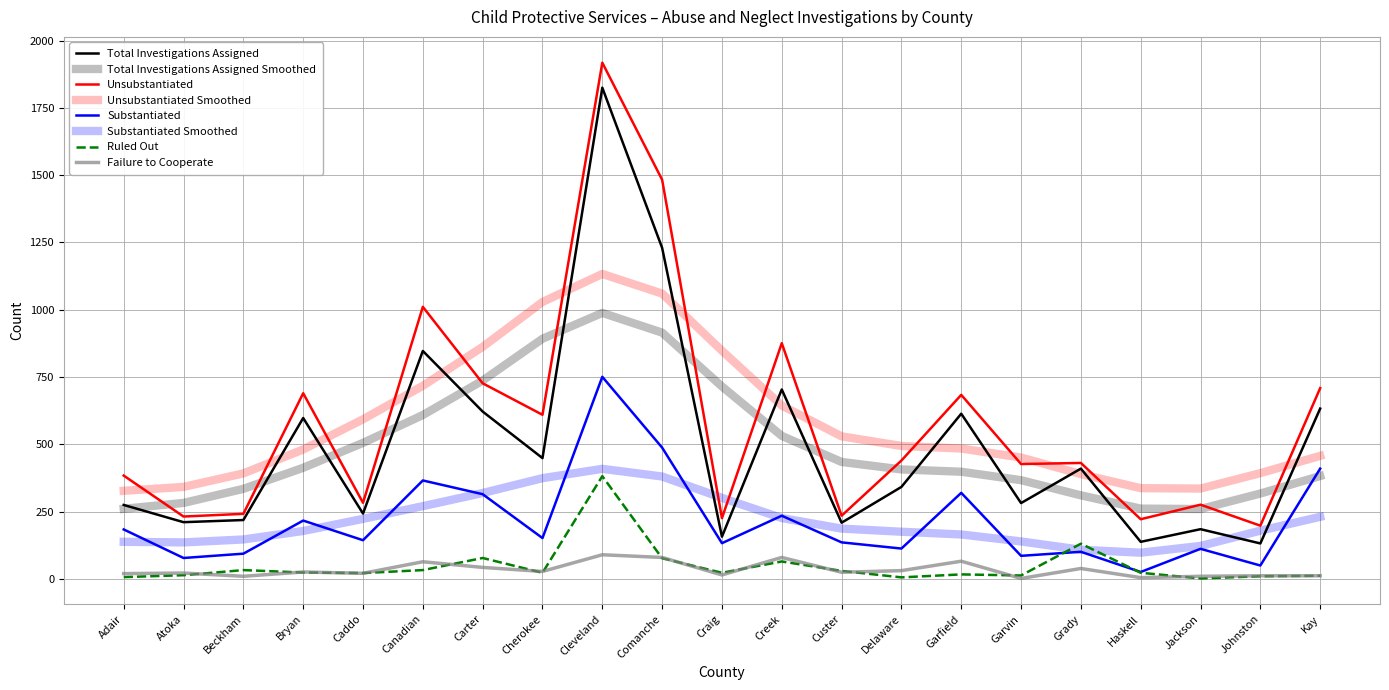

Reading left to right, transcribe all the data shown in this chart.

Total Investigations Assigned: Adair=275	Atoka=211	Beckham=219	Bryan=598	Caddo=243	Canadian=847	Carter=622	Cherokee=449	Cleveland=1825	Comanche=1230	Craig=157	Creek=704	Custer=209	Delaware=342	Garfield=614	Garvin=282	Grady=410	Haskell=138	Jackson=185	Johnston=132	Kay=633
Unsubstantiated: Adair=384	Atoka=232	Beckham=242	Bryan=690	Caddo=283	Canadian=1011	Carter=727	Cherokee=610	Cleveland=1918	Comanche=1483	Craig=226	Creek=876	Custer=235	Delaware=440	Garfield=684	Garvin=427	Grady=431	Haskell=222	Jackson=276	Johnston=198	Kay=709
Substantiated: Adair=184	Atoka=78	Beckham=94	Bryan=217	Caddo=144	Canadian=366	Carter=315	Cherokee=152	Cleveland=751	Comanche=488	Craig=133	Creek=235	Custer=136	Delaware=113	Garfield=320	Garvin=86	Grady=101	Haskell=26	Jackson=112	Johnston=50	Kay=410
Ruled Out: Adair=7	Atoka=14	Beckham=33	Bryan=24	Caddo=22	Canadian=33	Carter=78	Cherokee=23	Cleveland=382	Comanche=77	Craig=23	Creek=65	Custer=30	Delaware=6	Garfield=17	Garvin=13	Grady=131	Haskell=23	Jackson=2	Johnston=10	Kay=12
Failure to Cooperate: Adair=20	Atoka=22	Beckham=10	Bryan=26	Caddo=21	Canadian=64	Carter=43	Cherokee=28	Cleveland=90	Comanche=80	Craig=15	Creek=80	Custer=25	Delaware=31	Garfield=66	Garvin=2	Grady=39	Haskell=5	Jackson=10	Johnston=12	Kay=12